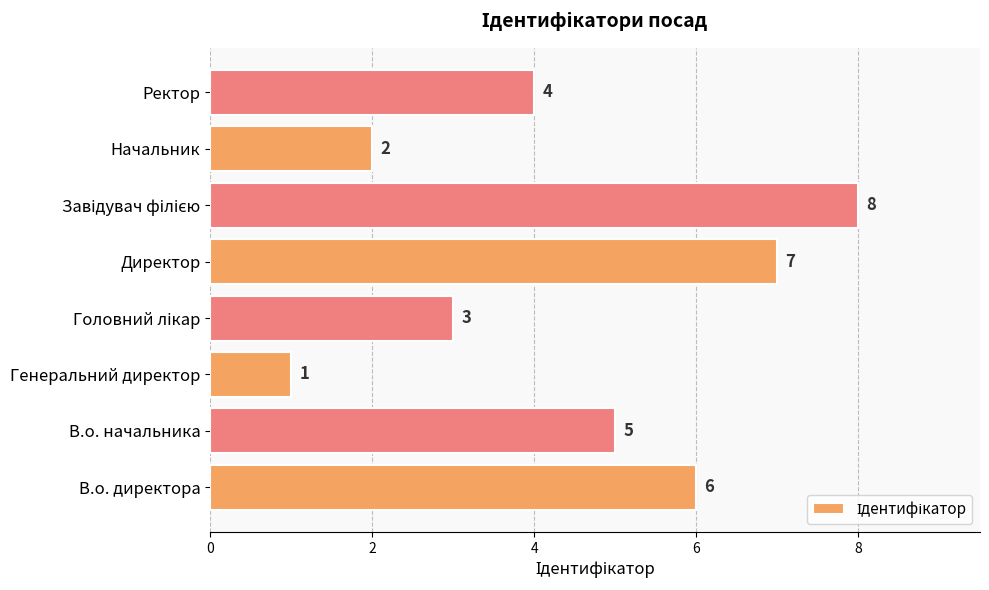

True or false: the data shows 2 at В.о. директора.

False